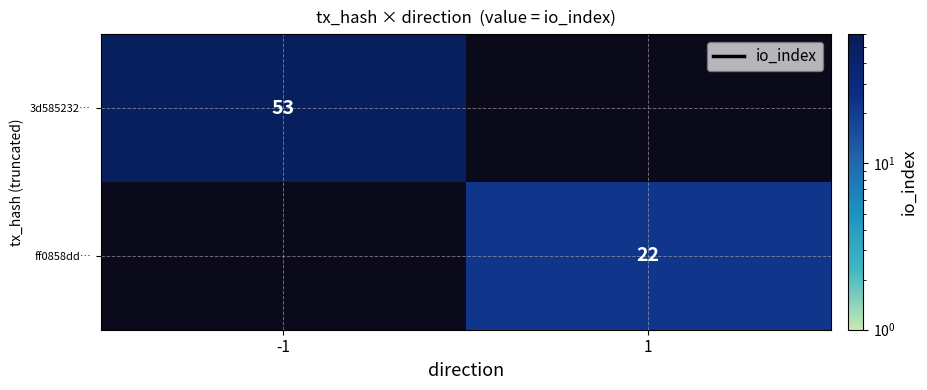

Is it true that ff0858dd… equals 22 at 1?

True